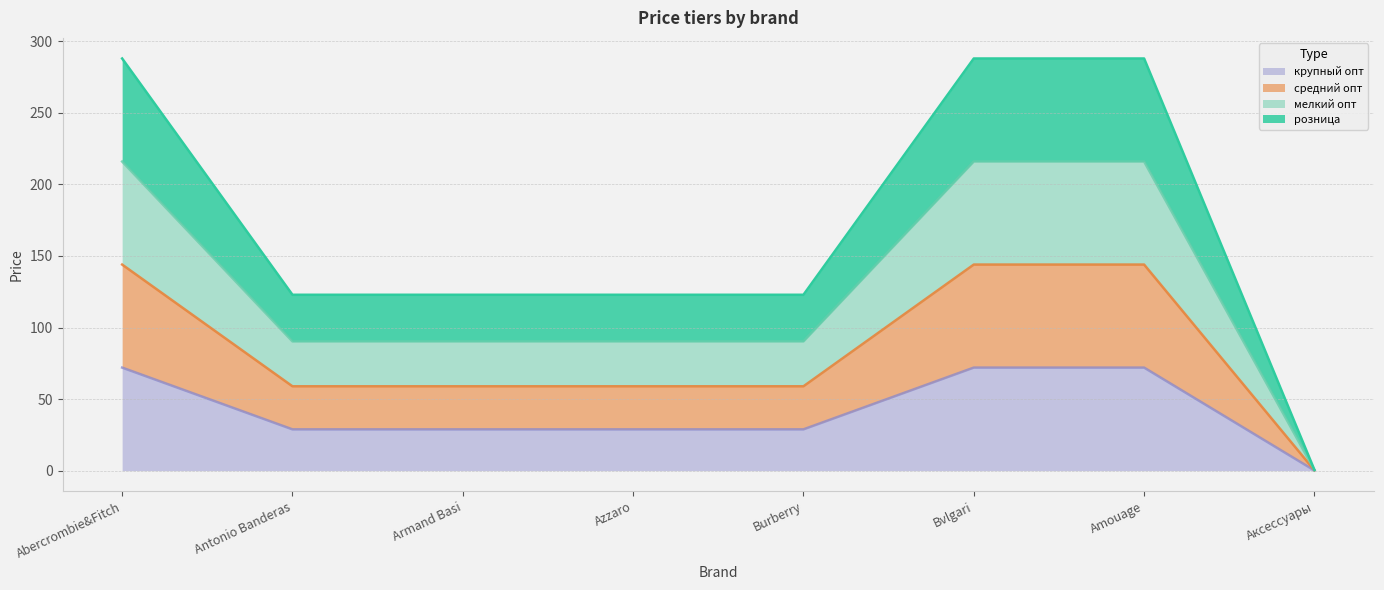

True or false: средний опт and крупный опт cross at least once.

False